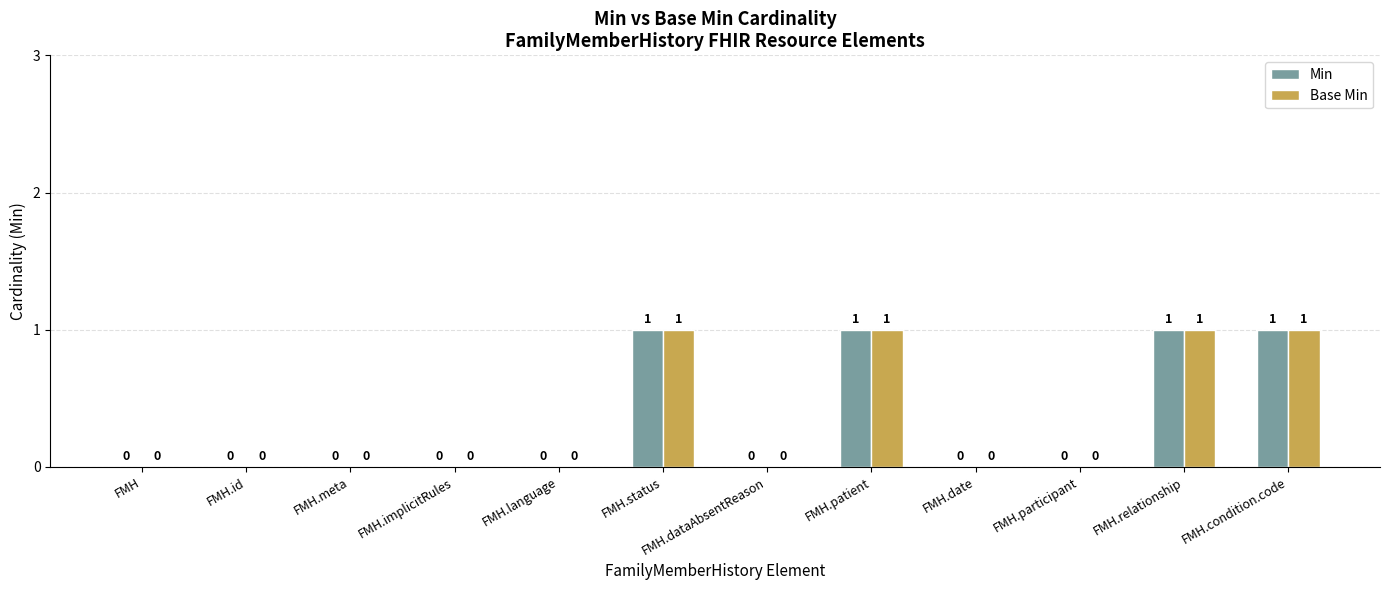

How many Min values are between 0 and 1?

12